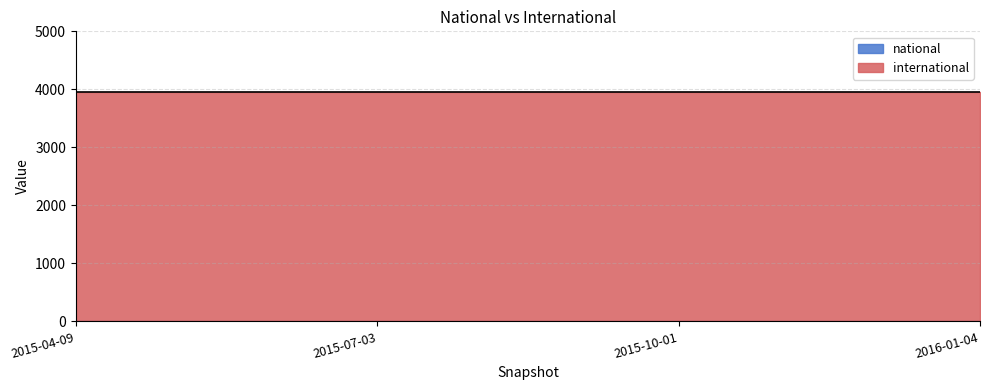

True or false: international has more than 0 points higher than both neighbors.

False